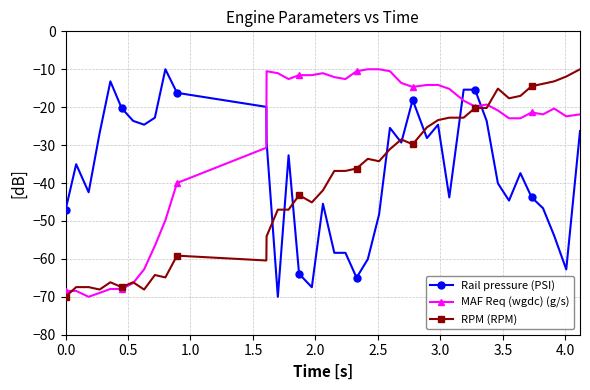

What is the average value of the Rail pressure (PSI) series?

-37.0